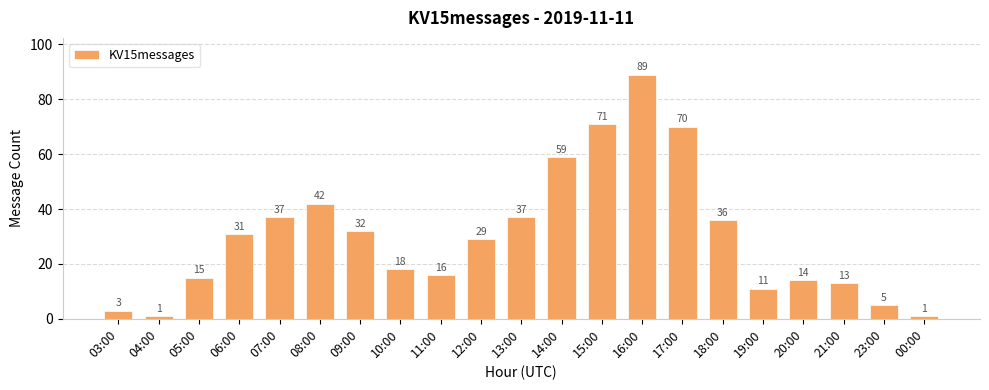

What is the maximum value shown in the chart?

89